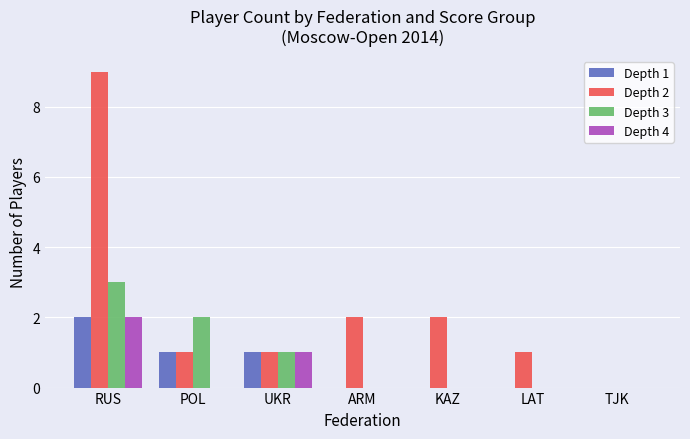

What is the maximum value for Depth 4?

2